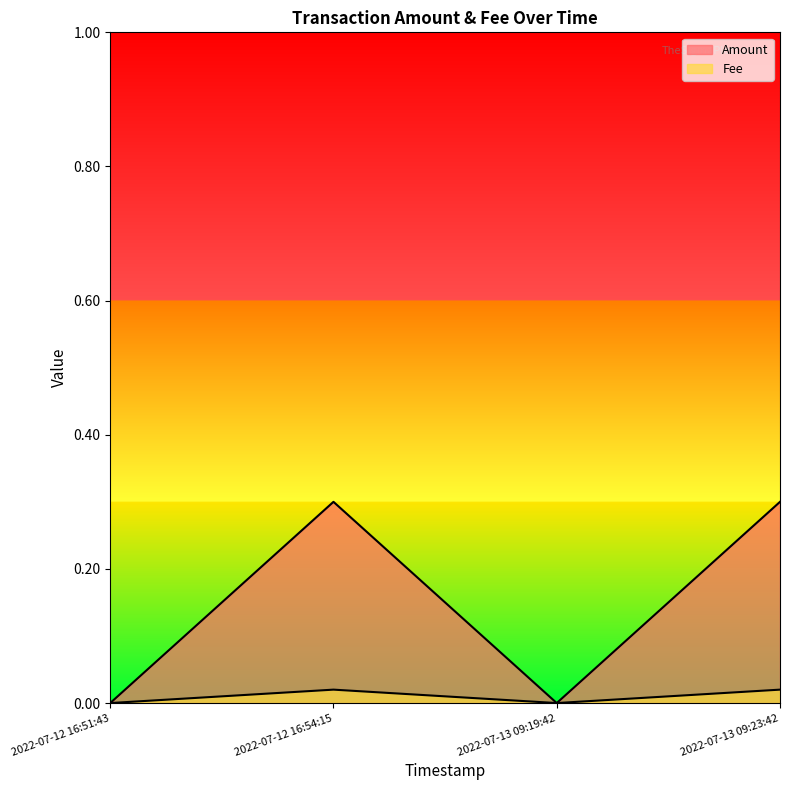

Which has a higher value, 2022-07-12 16:54:15 or 2022-07-13 09:23:42?

2022-07-12 16:54:15